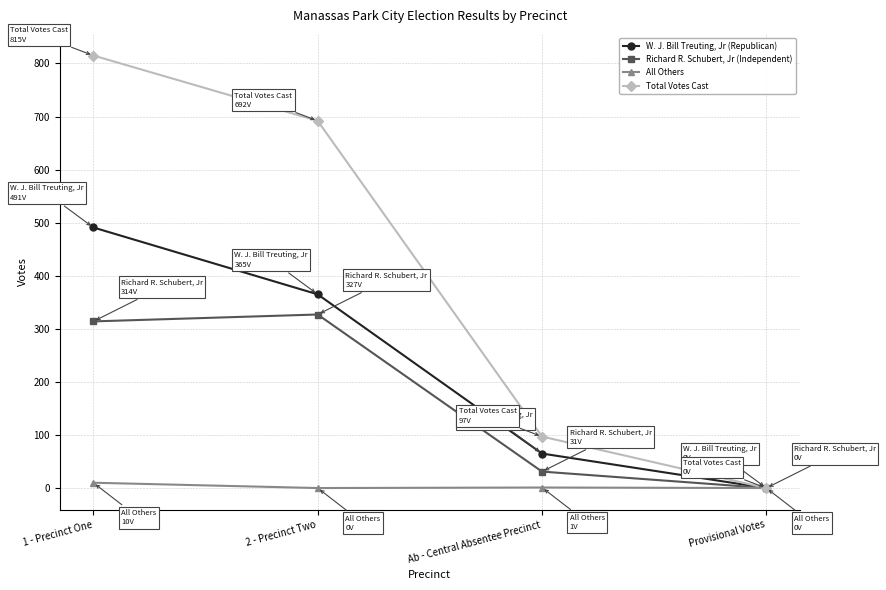

What is the maximum value for W. J. Bill Treuting, Jr (Republican)?

491